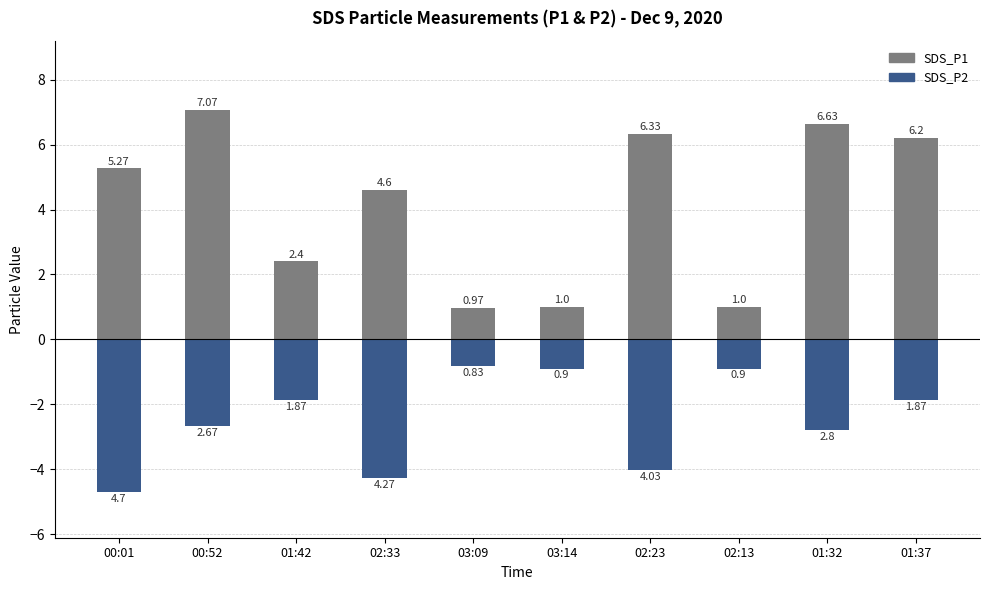

What is the maximum value shown in the chart?

7.1